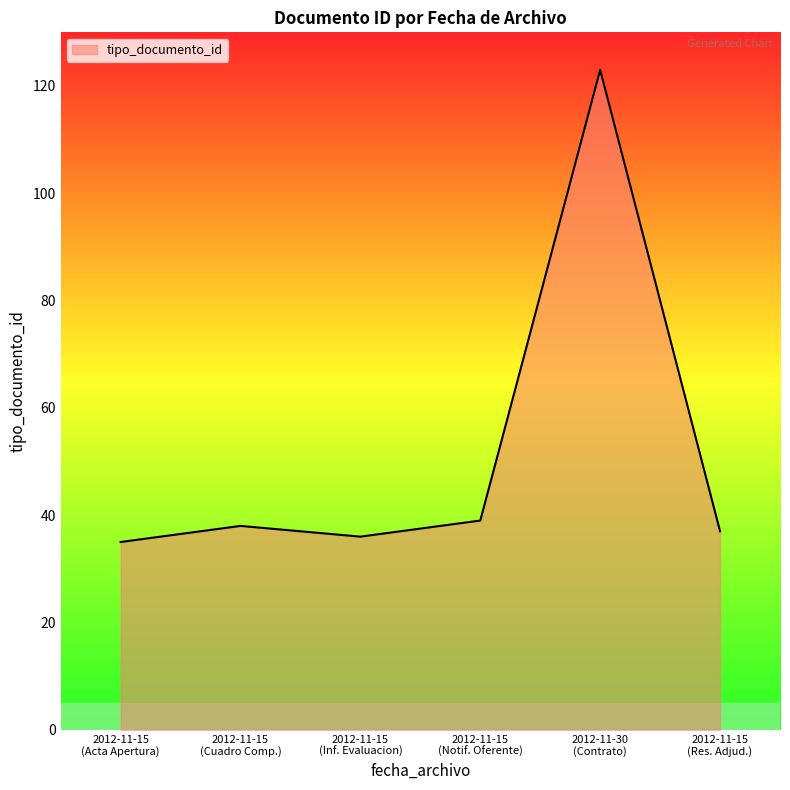

Where is the first local maximum?

2012-11-15
(Cuadro Comp.)